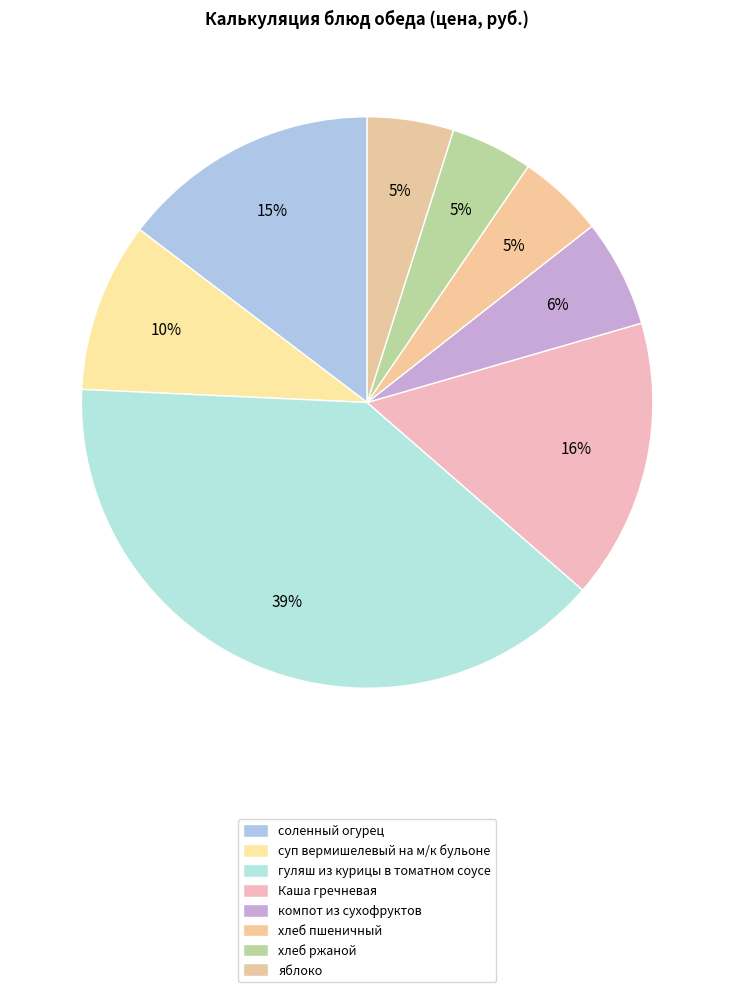

How many segments does this pie chart have?

8